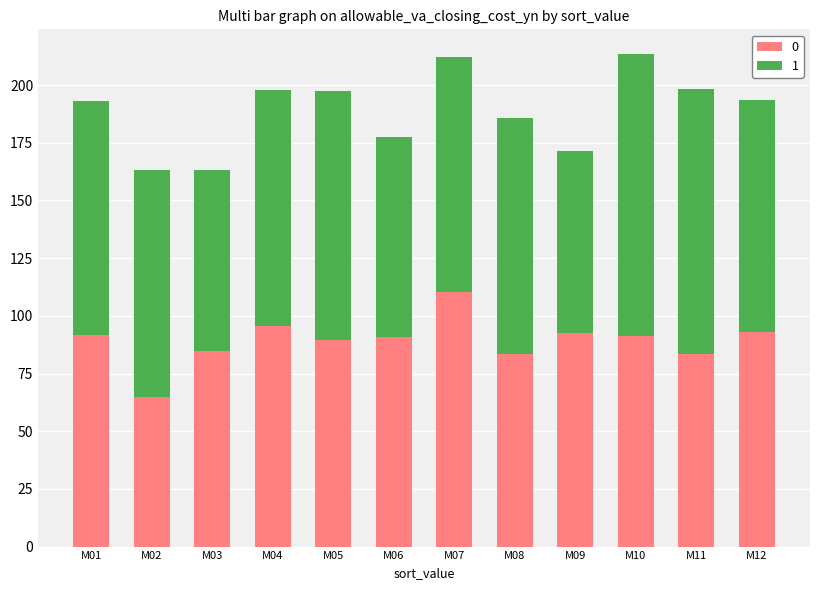

The 0 series shows 44.6 at M09. True or false?

False